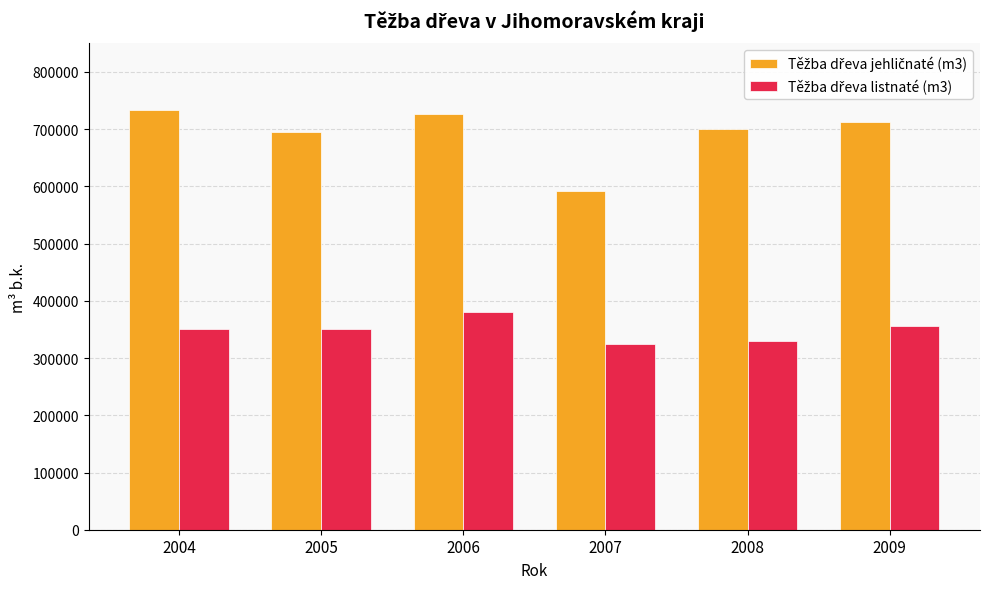

What is the minimum value shown in the chart?

325388